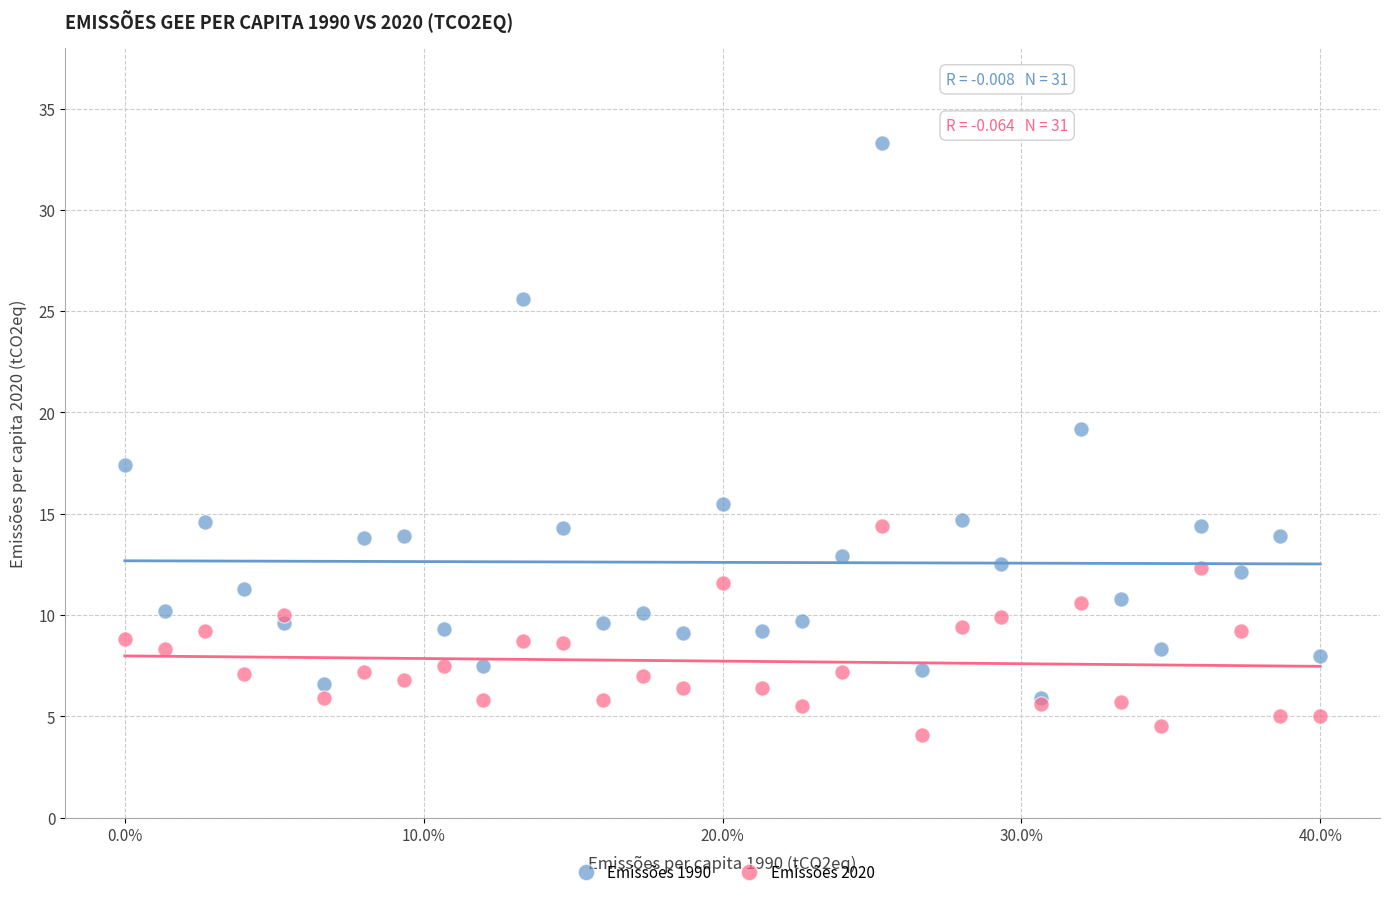

Across all series, what Y value is closest to 18?

17.4